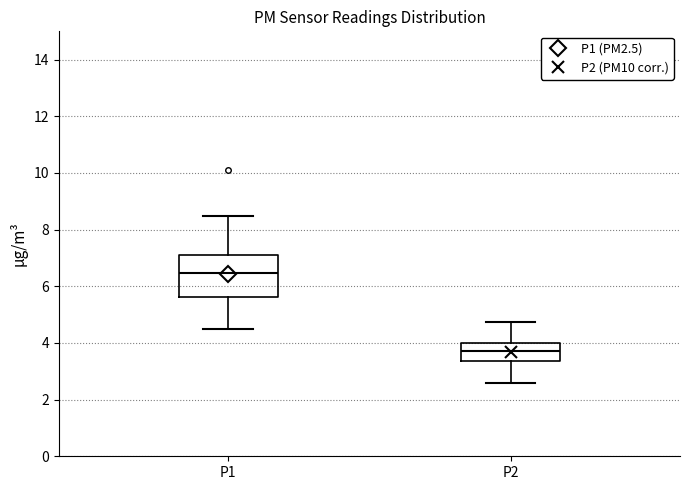

Where does the median line of the box for P2 sit on the y-axis? The values are not printed on the chart, so give them approximately, as read against the axis.

3.8